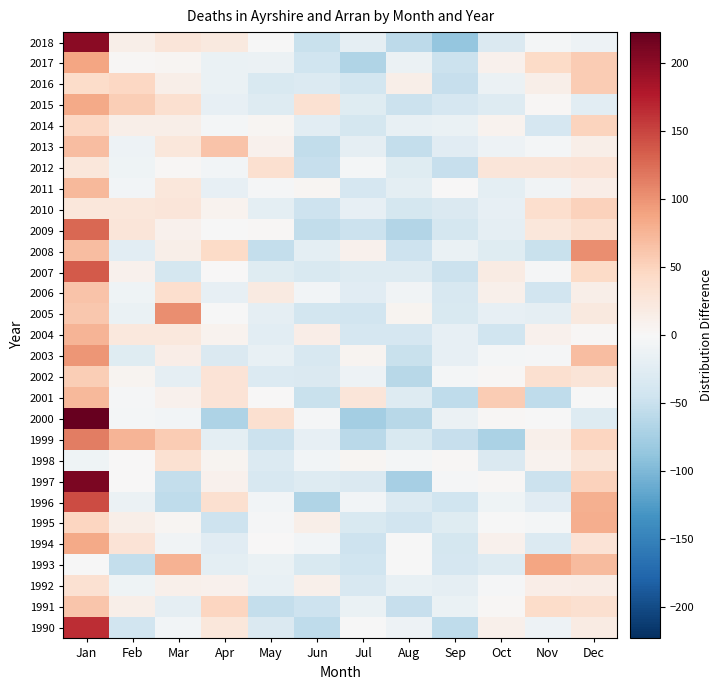

At which category is the sum across all series the highest?

Jan